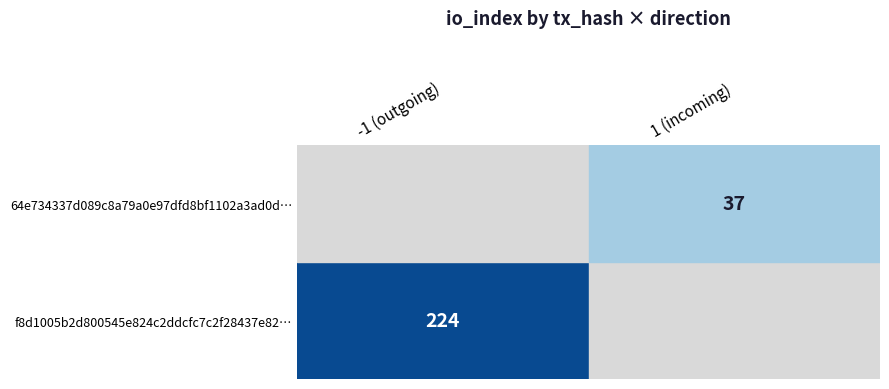

The f8d1005b2d800545e824c2ddcfc7c2f28437e82… series shows 295 at -1 (outgoing). True or false?

False